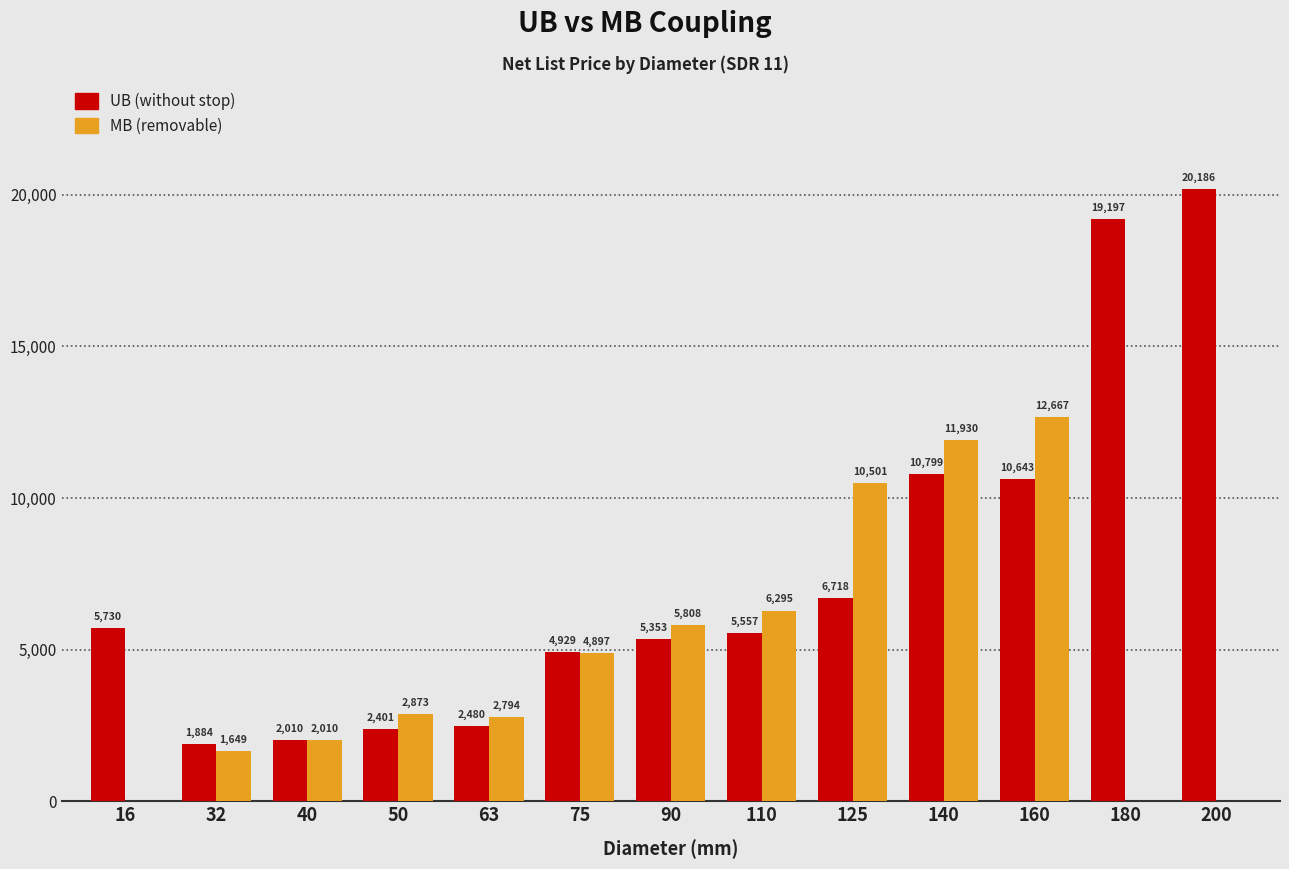

Reading left to right, what are all the values shown in this chart?

UB (without stop): 16=5730	32=1884	40=2010	50=2401	63=2480	75=4929	90=5353	110=5557	125=6718	140=10799	160=10643	180=19197	200=20186
MB (removable): 16=0	32=1649	40=2010	50=2873	63=2794	75=4897	90=5808	110=6295	125=10501	140=11930	160=12667	180=0	200=0